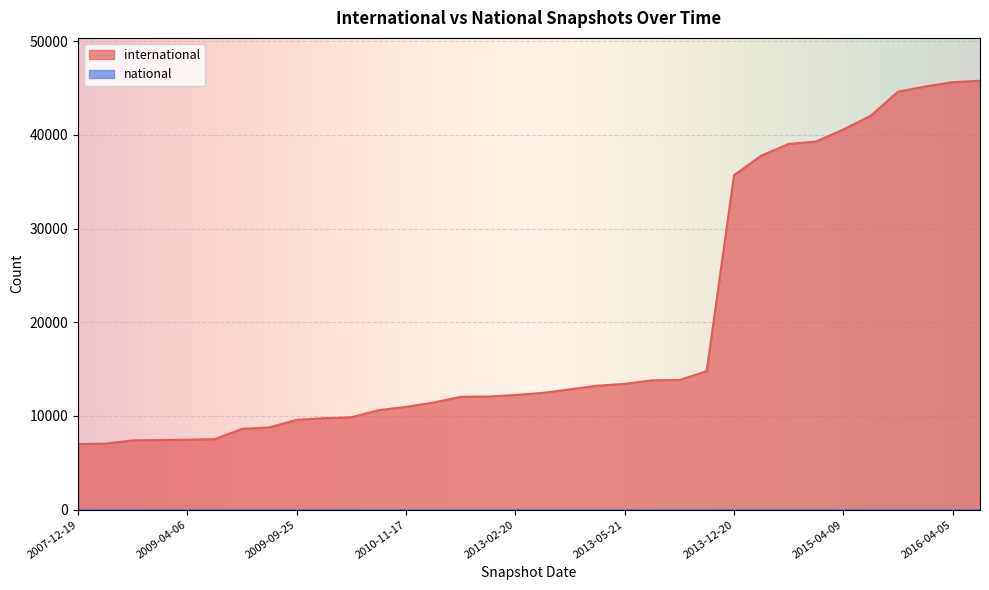

The chart shows a value of 13228 at 2012-10-31. True or false?

True